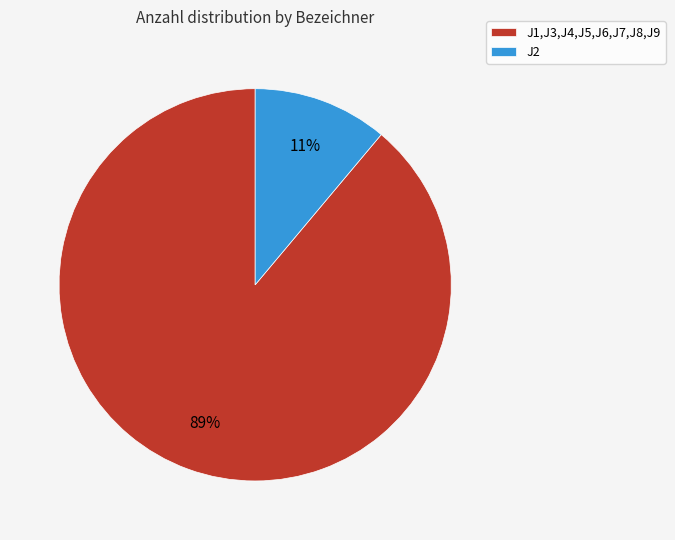

Is J2 the majority of the pie?

No